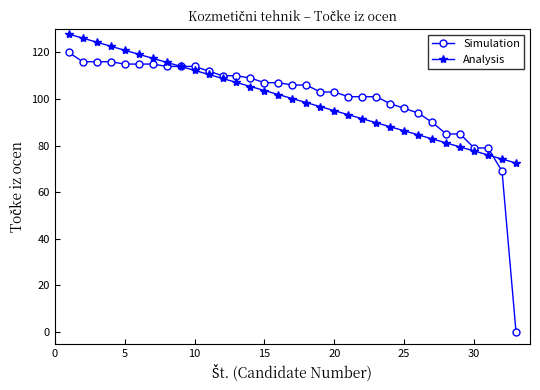

What is the maximum value shown in the chart?

127.9